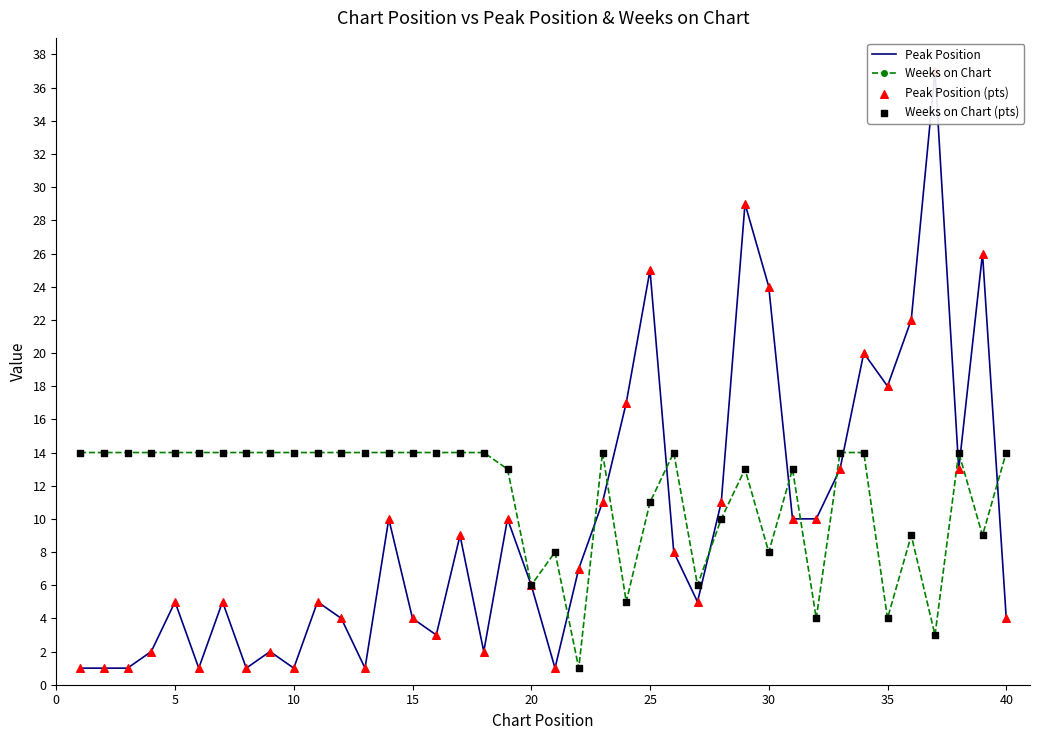

What are all the series names shown in the legend?

Peak Position, Weeks on Chart, Peak Position (pts), Weeks on Chart (pts)